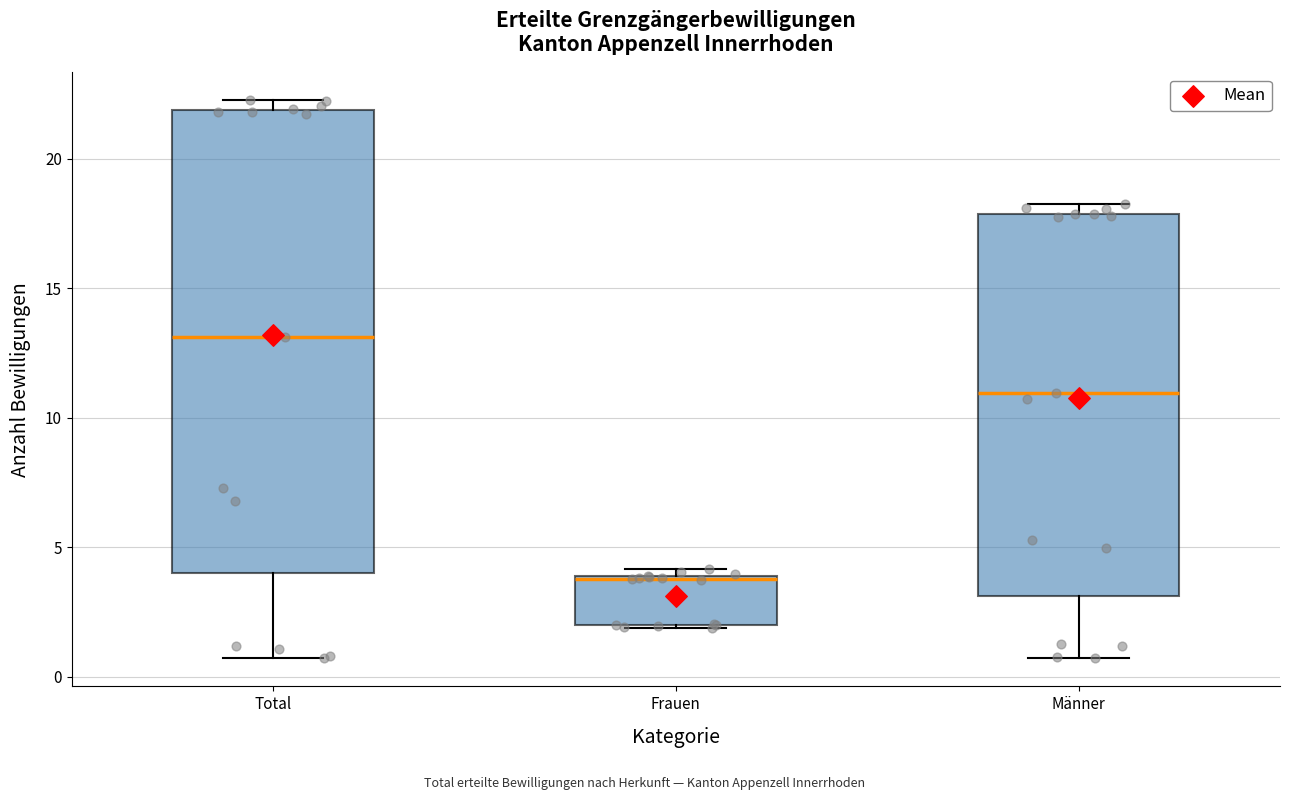

Reading left to right, read every box against the y-axis: the position of its median line, the range the box covers, and the ends of its whiskers. The values are not printed on the chart, so give them approximately, as read against the axis.

Total: median 13.0, box 4.0 to 22.0, whiskers 0.5 to 22.5
Frauen: median 4.0, box 2.0 to 4.0, whiskers 2.0 to 4.0 (just above the box's upper edge)
Männer: median 11.0, box 3.0 to 18.0, whiskers 0.5 to 18.0 (just above the box's upper edge)